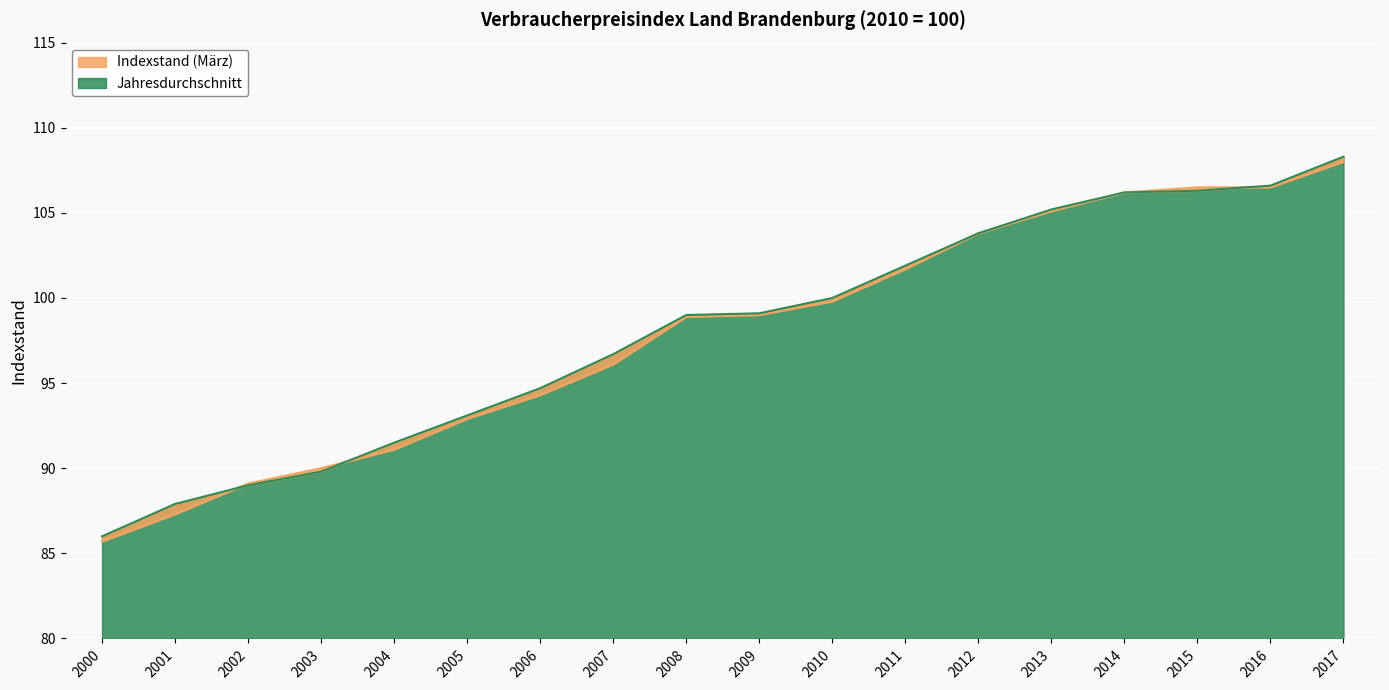

At how many categories does at least one series exceed 103?

6